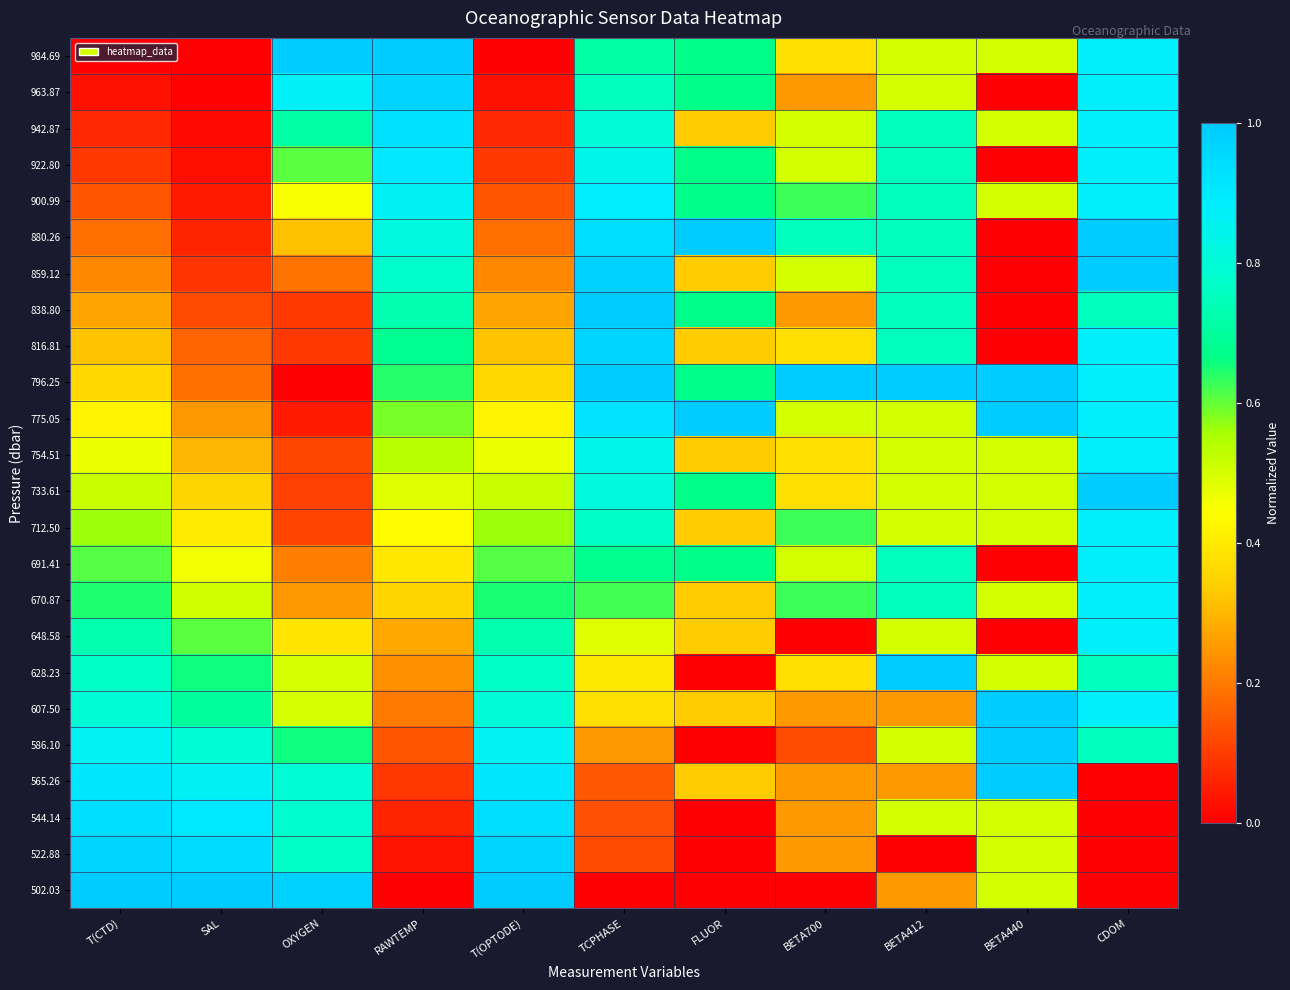

Reading right to left, transcribe all the data shown in this chart.

984.69: CDOM=0.9	BETA440=0.5	BETA412=0.5	BETA700=0.4	FLUOR=0.7	TCPHASE=0.7	T(OPTODE)=0.0	RAWTEMP=1.0	OXYGEN=1.0	SAL=0.0	T(CTD)=0.0
963.87: CDOM=0.9	BETA440=0.0	BETA412=0.5	BETA700=0.2	FLUOR=0.7	TCPHASE=0.8	T(OPTODE)=0.0	RAWTEMP=1.0	OXYGEN=0.9	SAL=0.0	T(CTD)=0.0
942.87: CDOM=0.9	BETA440=0.5	BETA412=0.8	BETA700=0.5	FLUOR=0.3	TCPHASE=0.8	T(OPTODE)=0.1	RAWTEMP=0.9	OXYGEN=0.7	SAL=0.0	T(CTD)=0.1
922.80: CDOM=0.9	BETA440=0.0	BETA412=0.8	BETA700=0.5	FLUOR=0.7	TCPHASE=0.8	T(OPTODE)=0.1	RAWTEMP=0.9	OXYGEN=0.6	SAL=0.0	T(CTD)=0.1
900.99: CDOM=0.9	BETA440=0.5	BETA412=0.8	BETA700=0.6	FLUOR=0.7	TCPHASE=0.9	T(OPTODE)=0.1	RAWTEMP=0.9	OXYGEN=0.5	SAL=0.0	T(CTD)=0.1
880.26: CDOM=1.0	BETA440=0.0	BETA412=0.8	BETA700=0.8	FLUOR=1.0	TCPHASE=0.9	T(OPTODE)=0.2	RAWTEMP=0.8	OXYGEN=0.3	SAL=0.1	T(CTD)=0.2
859.12: CDOM=1.0	BETA440=0.0	BETA412=0.8	BETA700=0.5	FLUOR=0.3	TCPHASE=1.0	T(OPTODE)=0.2	RAWTEMP=0.8	OXYGEN=0.2	SAL=0.1	T(CTD)=0.2
838.80: CDOM=0.8	BETA440=0.0	BETA412=0.8	BETA700=0.2	FLUOR=0.7	TCPHASE=1.0	T(OPTODE)=0.3	RAWTEMP=0.7	OXYGEN=0.1	SAL=0.1	T(CTD)=0.3
816.81: CDOM=0.9	BETA440=0.0	BETA412=0.8	BETA700=0.4	FLUOR=0.3	TCPHASE=1.0	T(OPTODE)=0.3	RAWTEMP=0.7	OXYGEN=0.1	SAL=0.2	T(CTD)=0.3
796.25: CDOM=0.9	BETA440=1.0	BETA412=1.0	BETA700=1.0	FLUOR=0.7	TCPHASE=1.0	T(OPTODE)=0.4	RAWTEMP=0.6	OXYGEN=0.0	SAL=0.2	T(CTD)=0.4
775.05: CDOM=0.9	BETA440=1.0	BETA412=0.5	BETA700=0.5	FLUOR=1.0	TCPHASE=0.9	T(OPTODE)=0.4	RAWTEMP=0.6	OXYGEN=0.0	SAL=0.2	T(CTD)=0.4
754.51: CDOM=0.9	BETA440=0.5	BETA412=0.5	BETA700=0.4	FLUOR=0.3	TCPHASE=0.8	T(OPTODE)=0.5	RAWTEMP=0.5	OXYGEN=0.1	SAL=0.3	T(CTD)=0.5
733.61: CDOM=1.0	BETA440=0.5	BETA412=0.5	BETA700=0.4	FLUOR=0.7	TCPHASE=0.8	T(OPTODE)=0.5	RAWTEMP=0.5	OXYGEN=0.1	SAL=0.4	T(CTD)=0.5
712.50: CDOM=0.9	BETA440=0.5	BETA412=0.5	BETA700=0.6	FLUOR=0.3	TCPHASE=0.8	T(OPTODE)=0.6	RAWTEMP=0.4	OXYGEN=0.1	SAL=0.4	T(CTD)=0.6
691.41: CDOM=0.9	BETA440=0.0	BETA412=0.8	BETA700=0.5	FLUOR=0.7	TCPHASE=0.7	T(OPTODE)=0.6	RAWTEMP=0.4	OXYGEN=0.2	SAL=0.5	T(CTD)=0.6
670.87: CDOM=0.9	BETA440=0.5	BETA412=0.8	BETA700=0.6	FLUOR=0.3	TCPHASE=0.6	T(OPTODE)=0.7	RAWTEMP=0.4	OXYGEN=0.2	SAL=0.5	T(CTD)=0.6
648.58: CDOM=0.9	BETA440=0.0	BETA412=0.5	BETA700=0.0	FLUOR=0.3	TCPHASE=0.5	T(OPTODE)=0.7	RAWTEMP=0.3	OXYGEN=0.4	SAL=0.6	T(CTD)=0.7
628.23: CDOM=0.8	BETA440=0.5	BETA412=1.0	BETA700=0.4	FLUOR=0.0	TCPHASE=0.4	T(OPTODE)=0.8	RAWTEMP=0.2	OXYGEN=0.5	SAL=0.7	T(CTD)=0.8
607.50: CDOM=0.9	BETA440=1.0	BETA412=0.2	BETA700=0.2	FLUOR=0.3	TCPHASE=0.4	T(OPTODE)=0.8	RAWTEMP=0.2	OXYGEN=0.5	SAL=0.7	T(CTD)=0.8
586.10: CDOM=0.8	BETA440=1.0	BETA412=0.5	BETA700=0.1	FLUOR=0.0	TCPHASE=0.2	T(OPTODE)=0.9	RAWTEMP=0.1	OXYGEN=0.7	SAL=0.8	T(CTD)=0.9
565.26: CDOM=0.0	BETA440=1.0	BETA412=0.2	BETA700=0.2	FLUOR=0.3	TCPHASE=0.1	T(OPTODE)=0.9	RAWTEMP=0.1	OXYGEN=0.8	SAL=0.9	T(CTD)=0.9
544.14: CDOM=0.0	BETA440=0.5	BETA412=0.5	BETA700=0.2	FLUOR=0.0	TCPHASE=0.1	T(OPTODE)=0.9	RAWTEMP=0.1	OXYGEN=0.8	SAL=0.9	T(CTD)=0.9
522.88: CDOM=0.0	BETA440=0.5	BETA412=0.0	BETA700=0.2	FLUOR=0.0	TCPHASE=0.1	T(OPTODE)=1.0	RAWTEMP=0.0	OXYGEN=0.8	SAL=0.9	T(CTD)=1.0
502.03: CDOM=0.0	BETA440=0.5	BETA412=0.2	BETA700=0.0	FLUOR=0.0	TCPHASE=0.0	T(OPTODE)=1.0	RAWTEMP=0.0	OXYGEN=1.0	SAL=1.0	T(CTD)=1.0